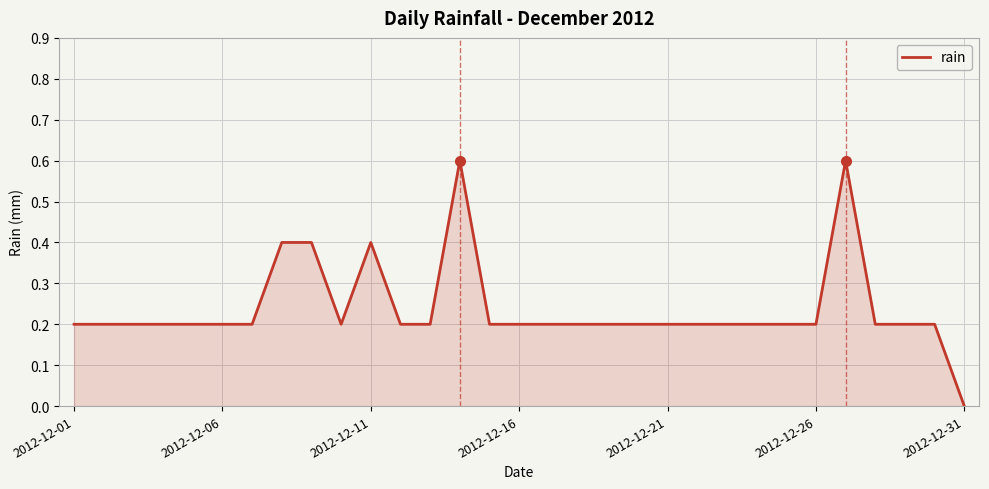

What is the difference between the maximum and minimum values?

0.6